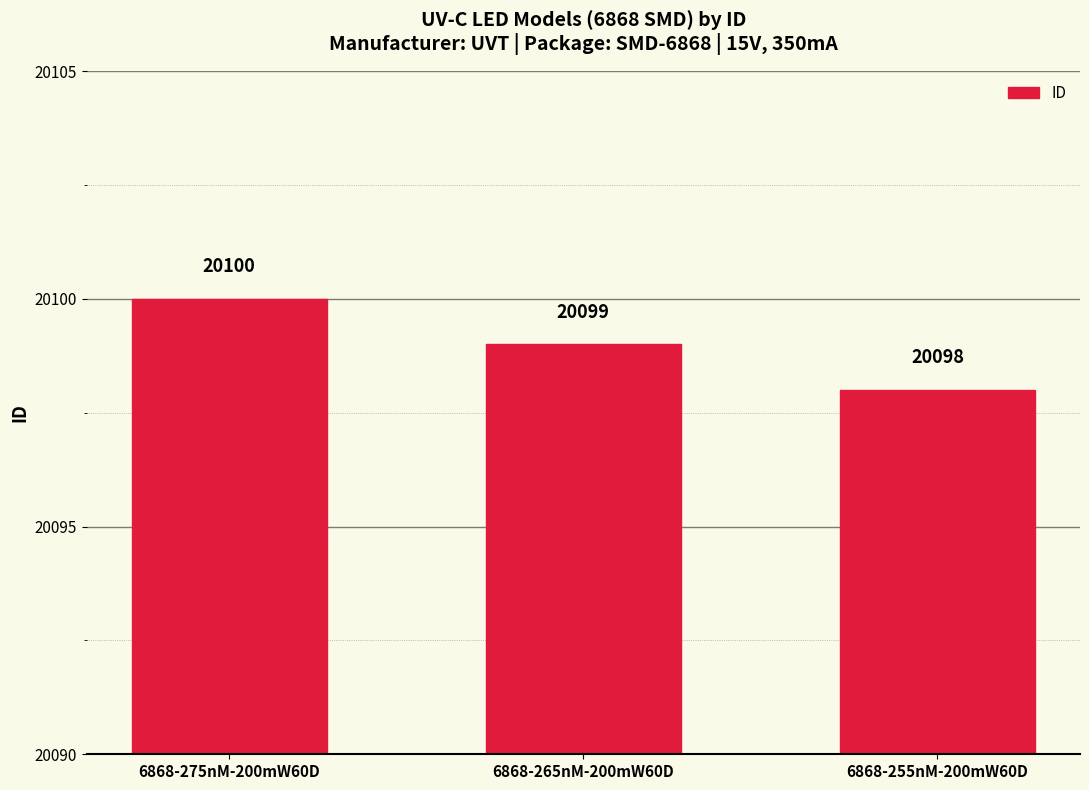

Does the chart contain stacked bars?

No